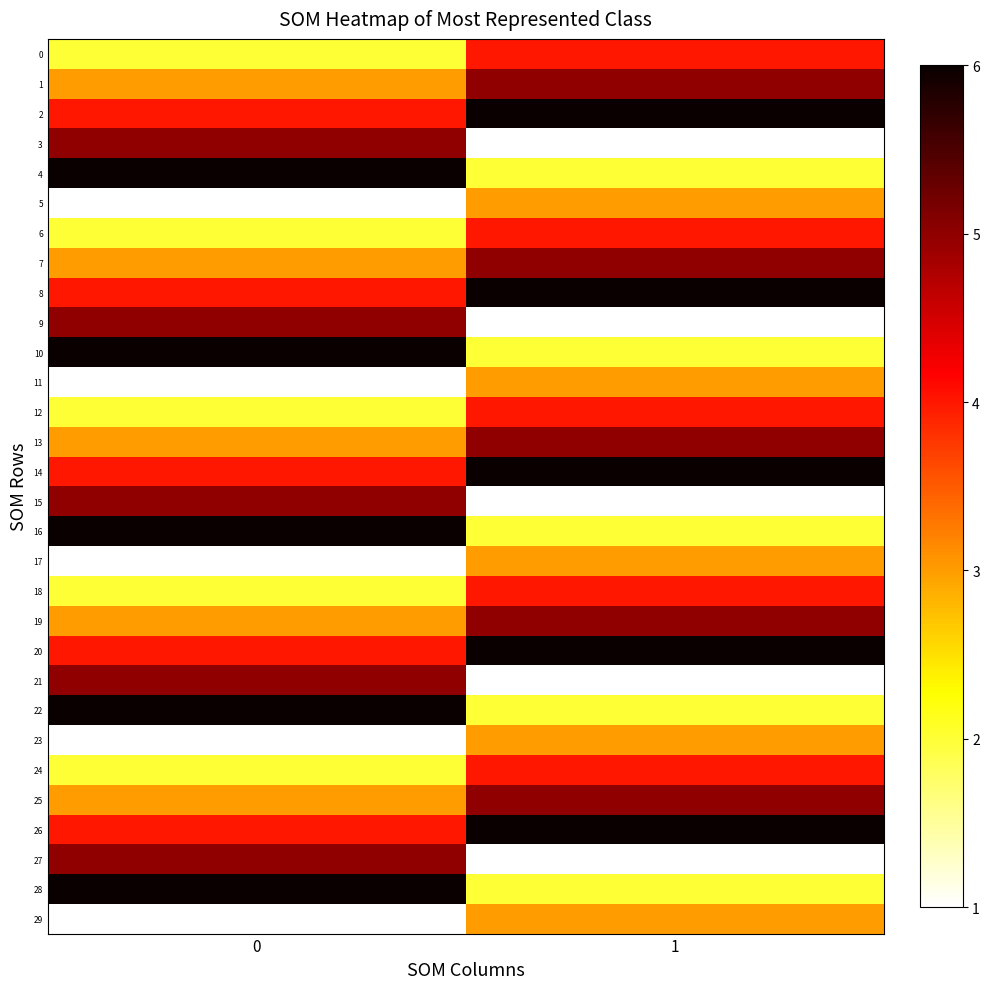

Reading left to right, transcribe all the data shown in this chart.

0: 0=2	1=4
1: 0=3	1=5
2: 0=4	1=6
3: 0=5	1=1
4: 0=6	1=2
5: 0=1	1=3
6: 0=2	1=4
7: 0=3	1=5
8: 0=4	1=6
9: 0=5	1=1
10: 0=6	1=2
11: 0=1	1=3
12: 0=2	1=4
13: 0=3	1=5
14: 0=4	1=6
15: 0=5	1=1
16: 0=6	1=2
17: 0=1	1=3
18: 0=2	1=4
19: 0=3	1=5
20: 0=4	1=6
21: 0=5	1=1
22: 0=6	1=2
23: 0=1	1=3
24: 0=2	1=4
25: 0=3	1=5
26: 0=4	1=6
27: 0=5	1=1
28: 0=6	1=2
29: 0=1	1=3